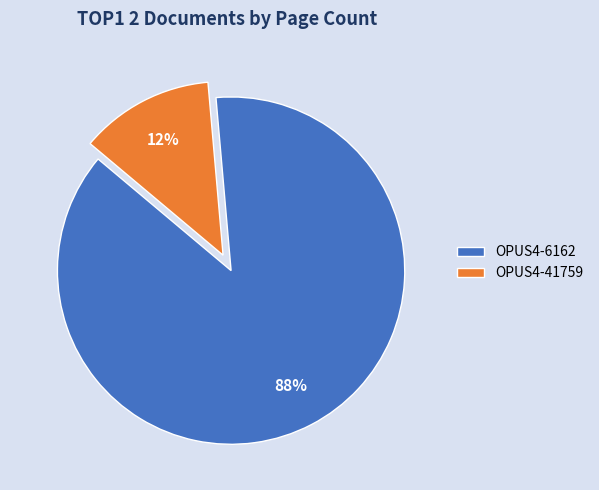

Which slice represents more than half of the pie?

OPUS4-6162